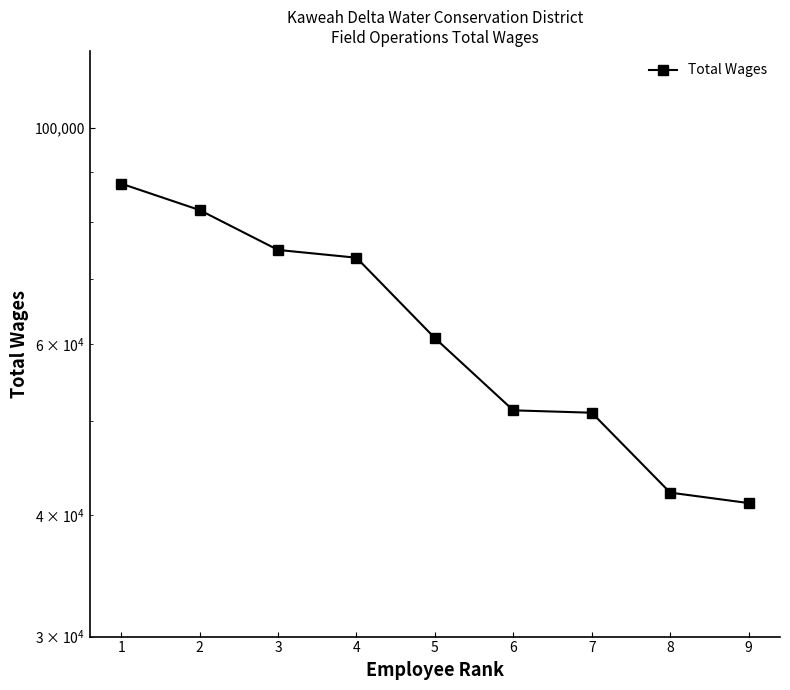

What is the approximate value at 2, to the nearest 100?

82300